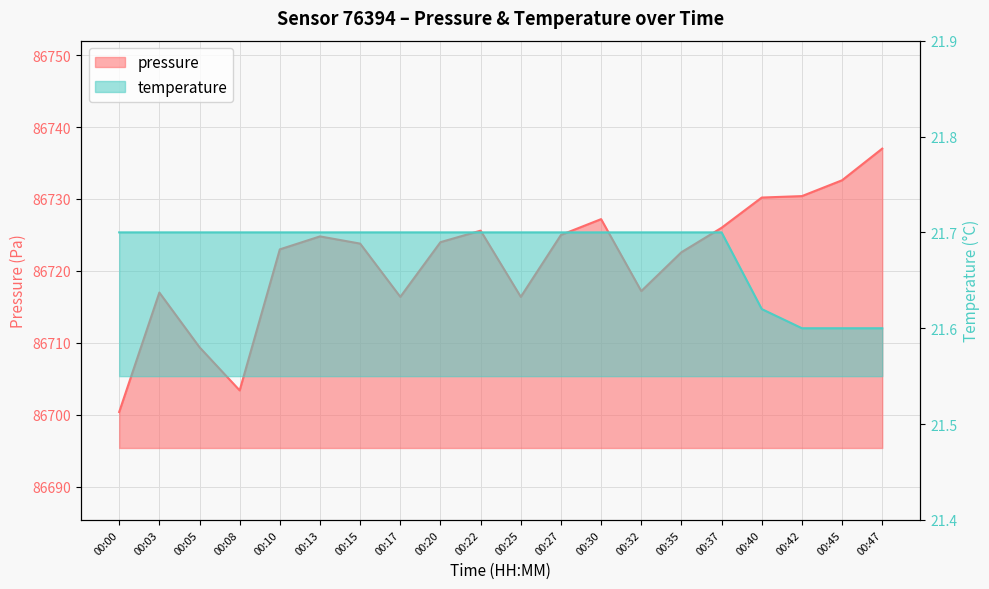

Is the value of pressure at 00:27 greater than the value of temperature at 00:00?

Yes